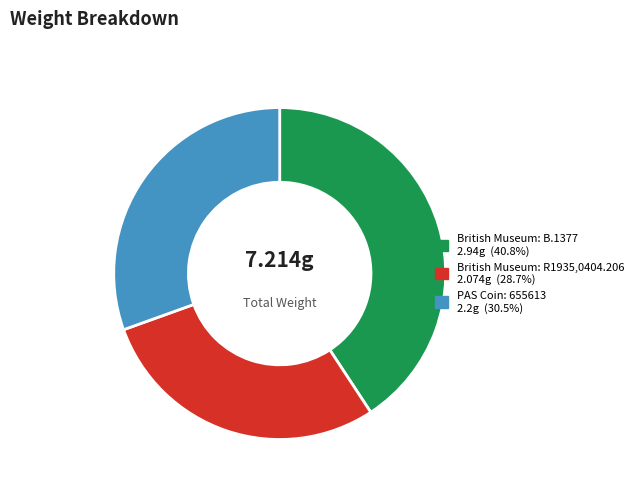

How many segments does this pie chart have?

3